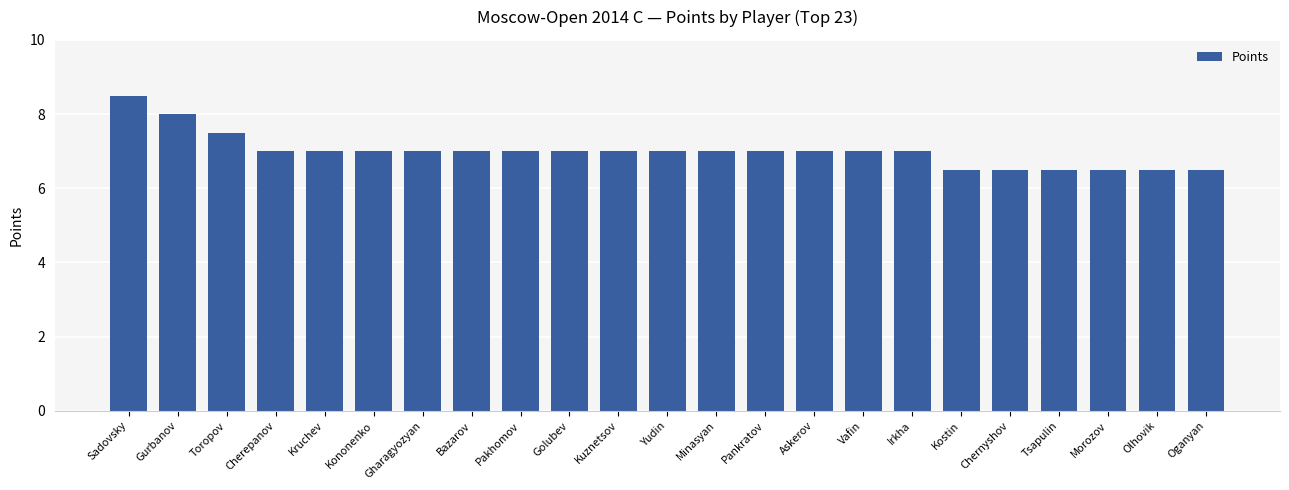

Which label corresponds to the largest value in the chart?

Sadovsky